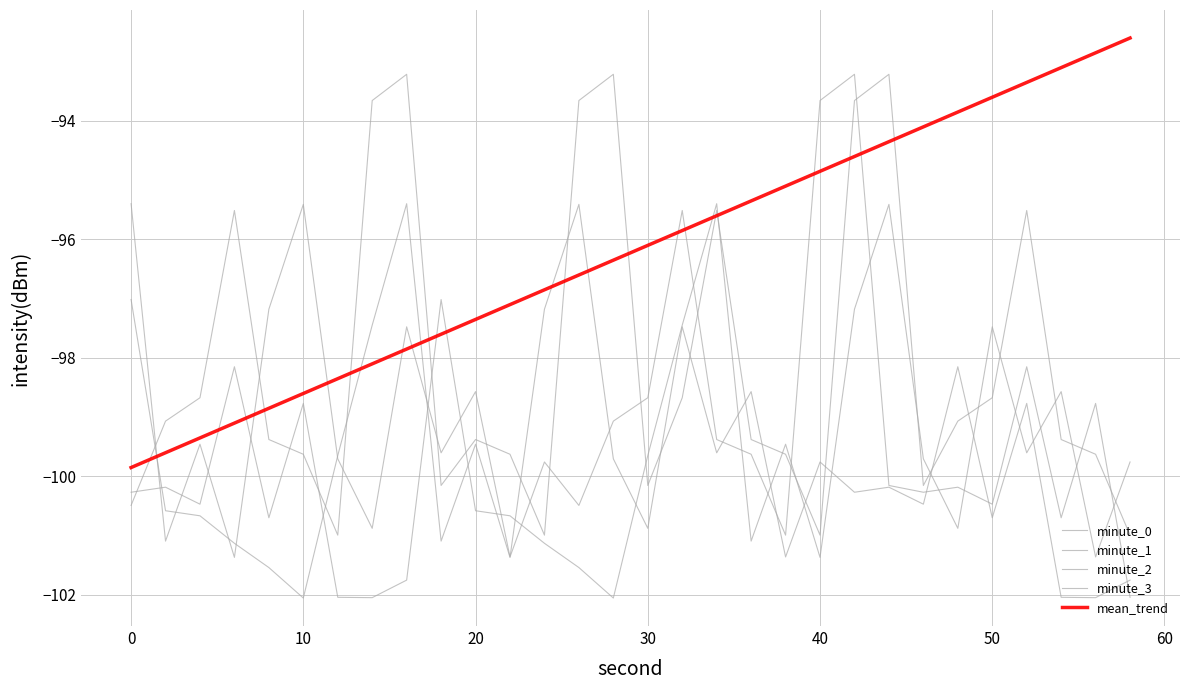

How many lines are shown in the chart?

5